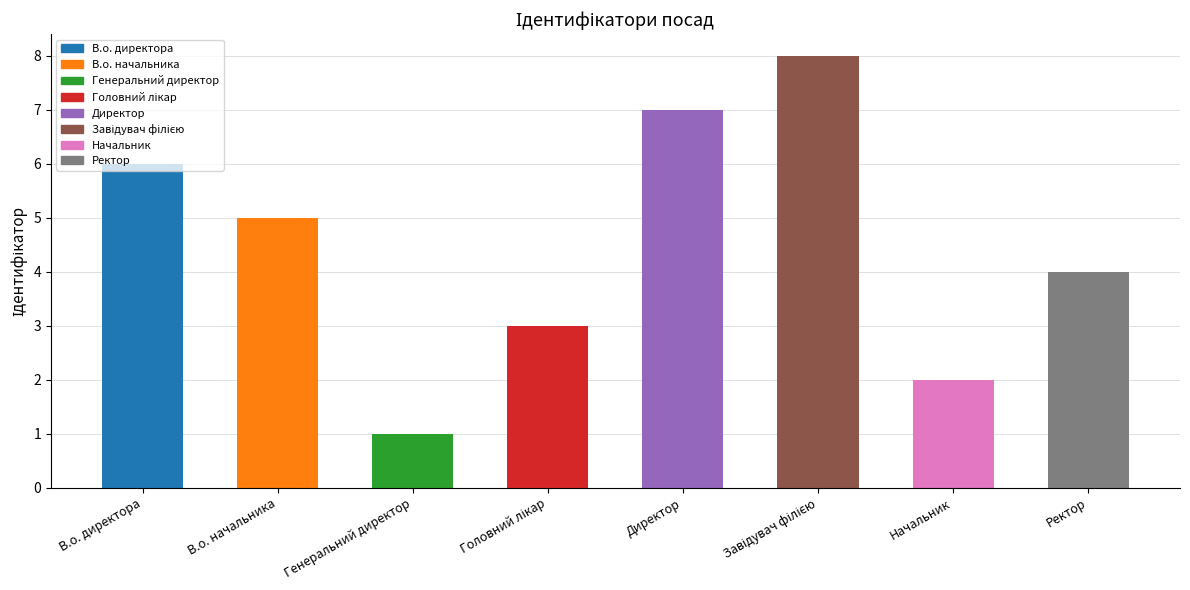

What is the label of the 1st bar from the left?

В.о. директора